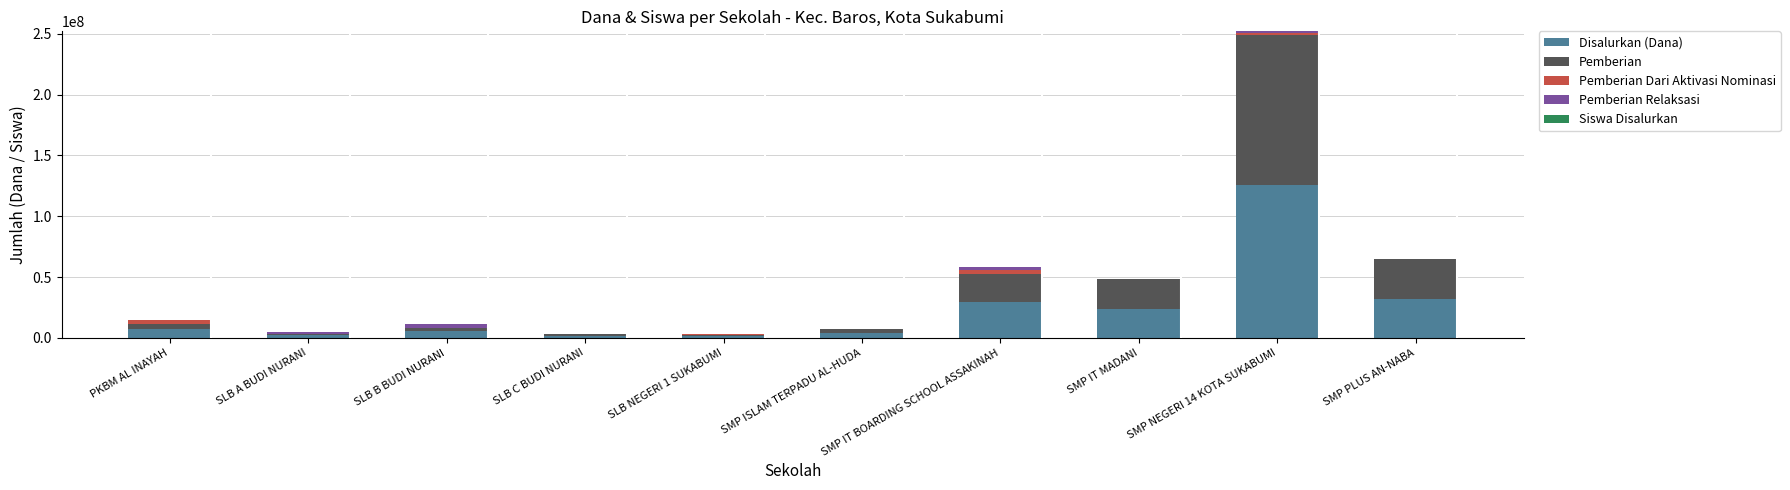

What is the highest value of the Disalurkan (Dana) series?

126000000